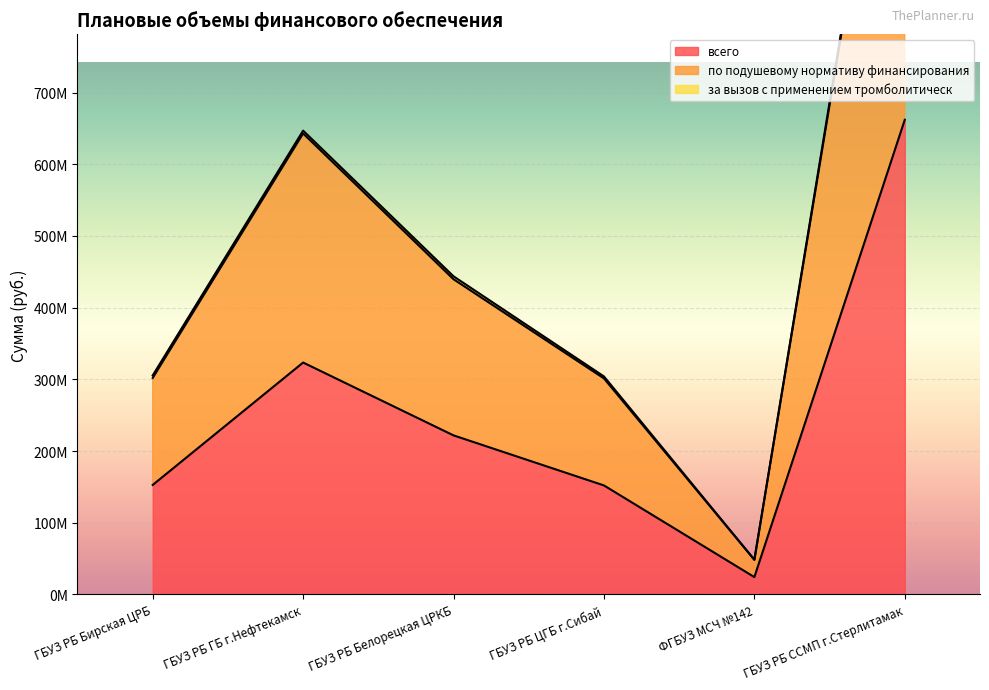

Which series has the widest spread of values?

по подушевому нормативу финансирования